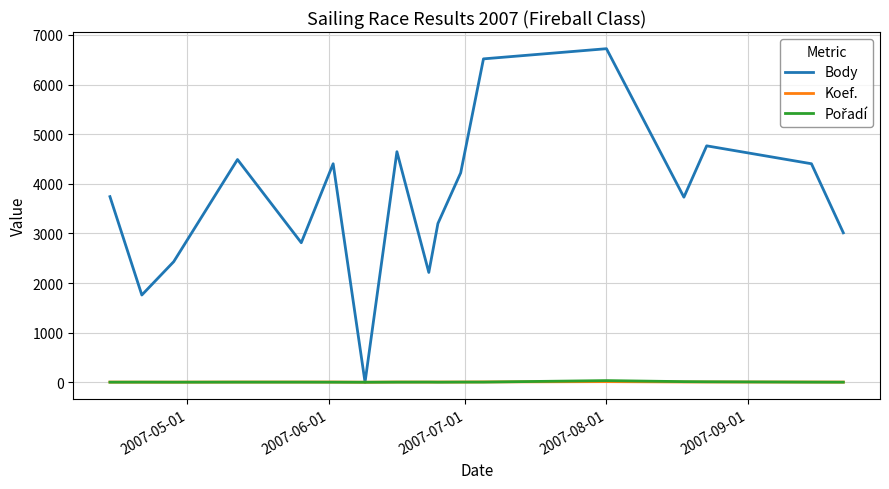

Which series has the largest total across all categories?

Body